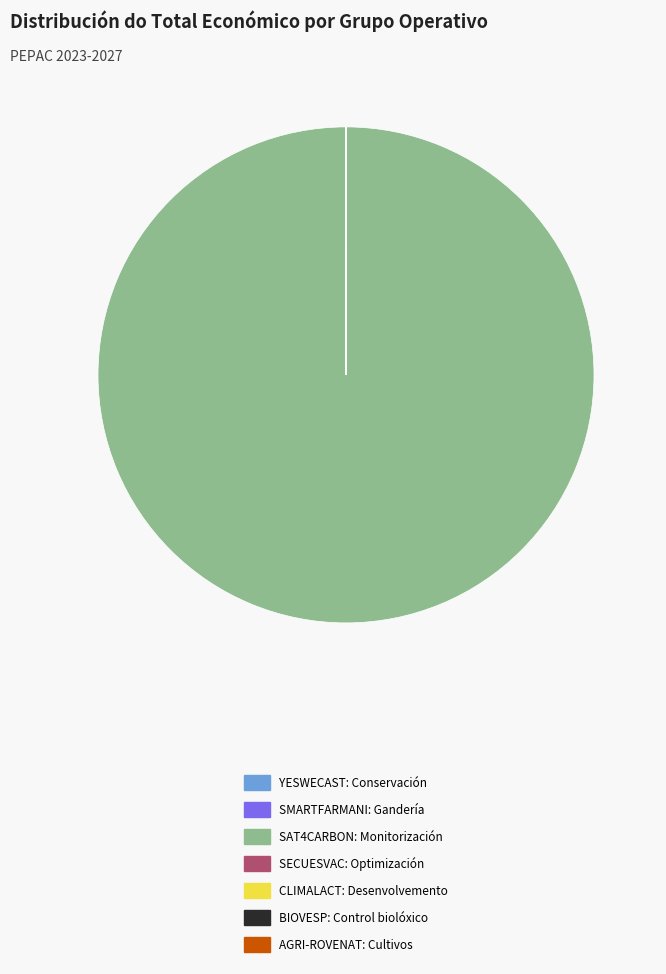

What is the largest slice in the pie chart?

SAT4CARBON: Monitorización